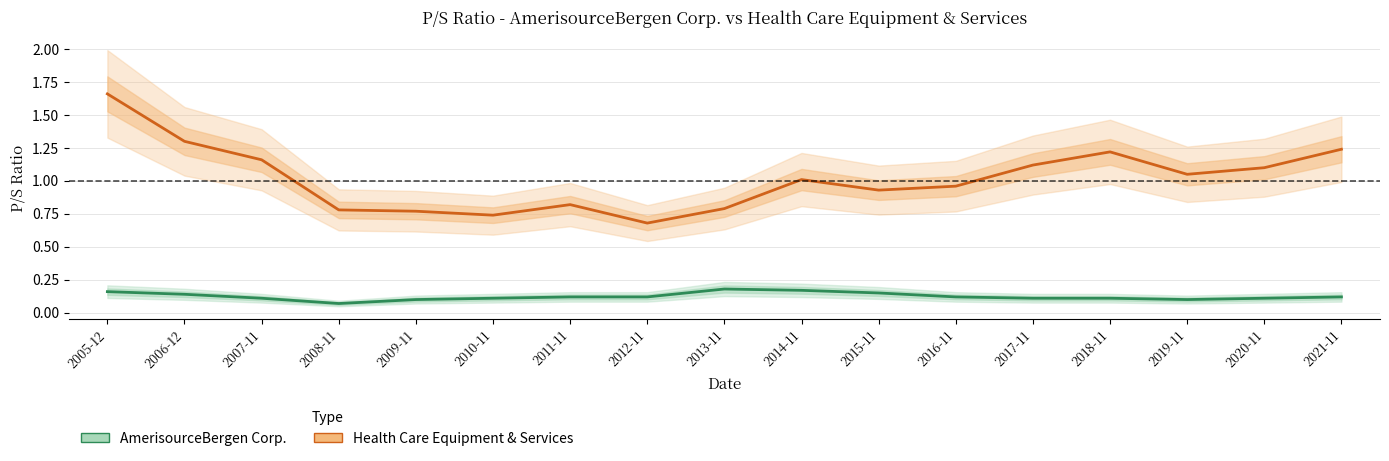

List the series in order of their peak value, lowest first.

AmerisourceBergen Corp., Health Care Equipment & Services